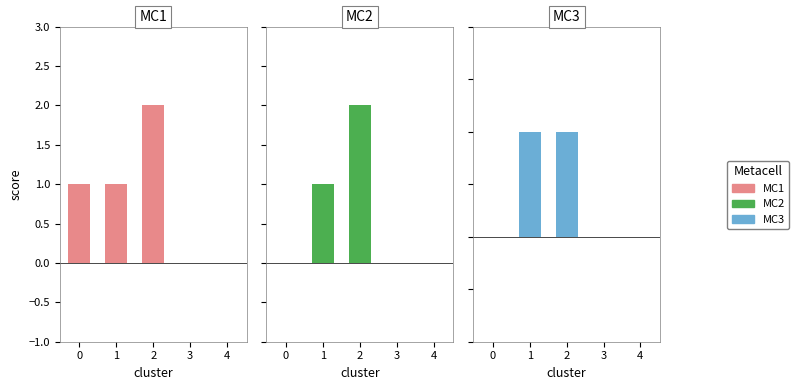

The value of MC1 at 1 is 1. True or false?

True